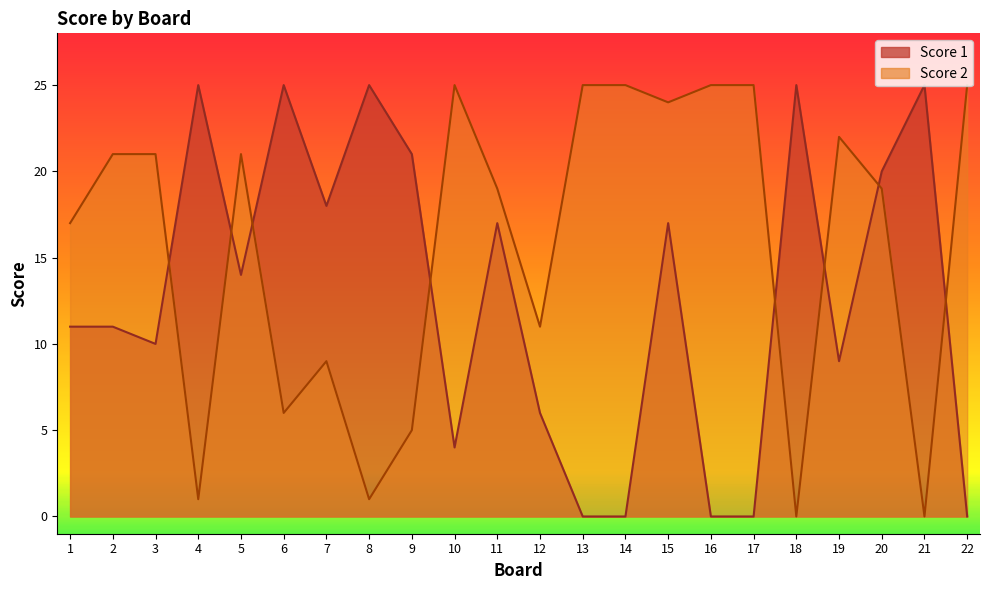

Reading left to right, list all the values displayed in this chart.

Score 1: 11	11	10	25	14	25	18	25	21	4	17	6	0	0	17	0	0	25	9	20	25	0
Score 2: 17	21	21	1	21	6	9	1	5	25	19	11	25	25	24	25	25	0	22	19	0	25